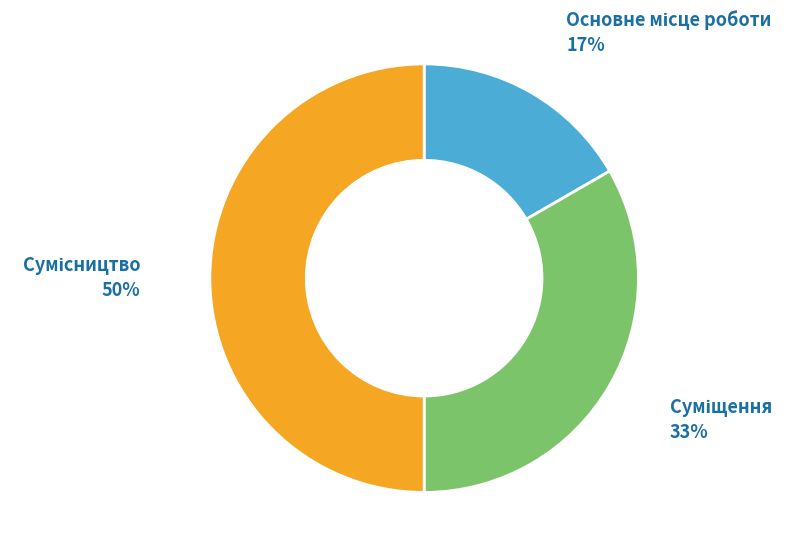

To the nearest percent, what is the average slice percentage?

33%